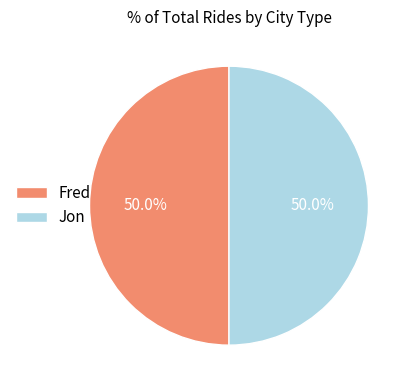

How much of the chart is everything except Jon?

50.0%